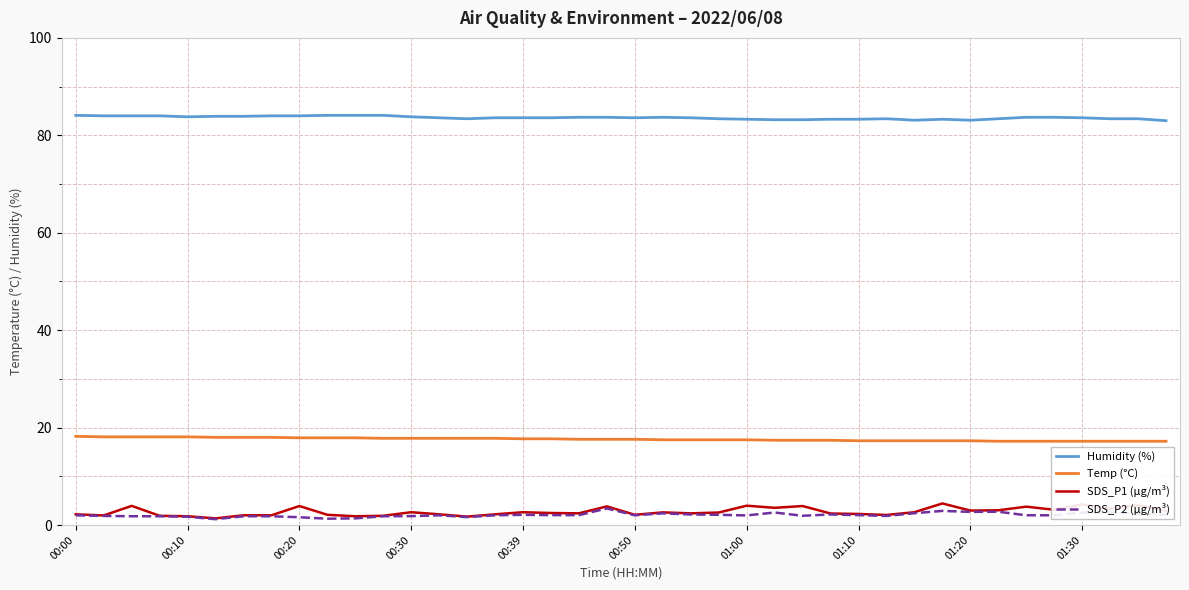

What is the sum of all SDS_P1 (µg/m³) values?

109.2